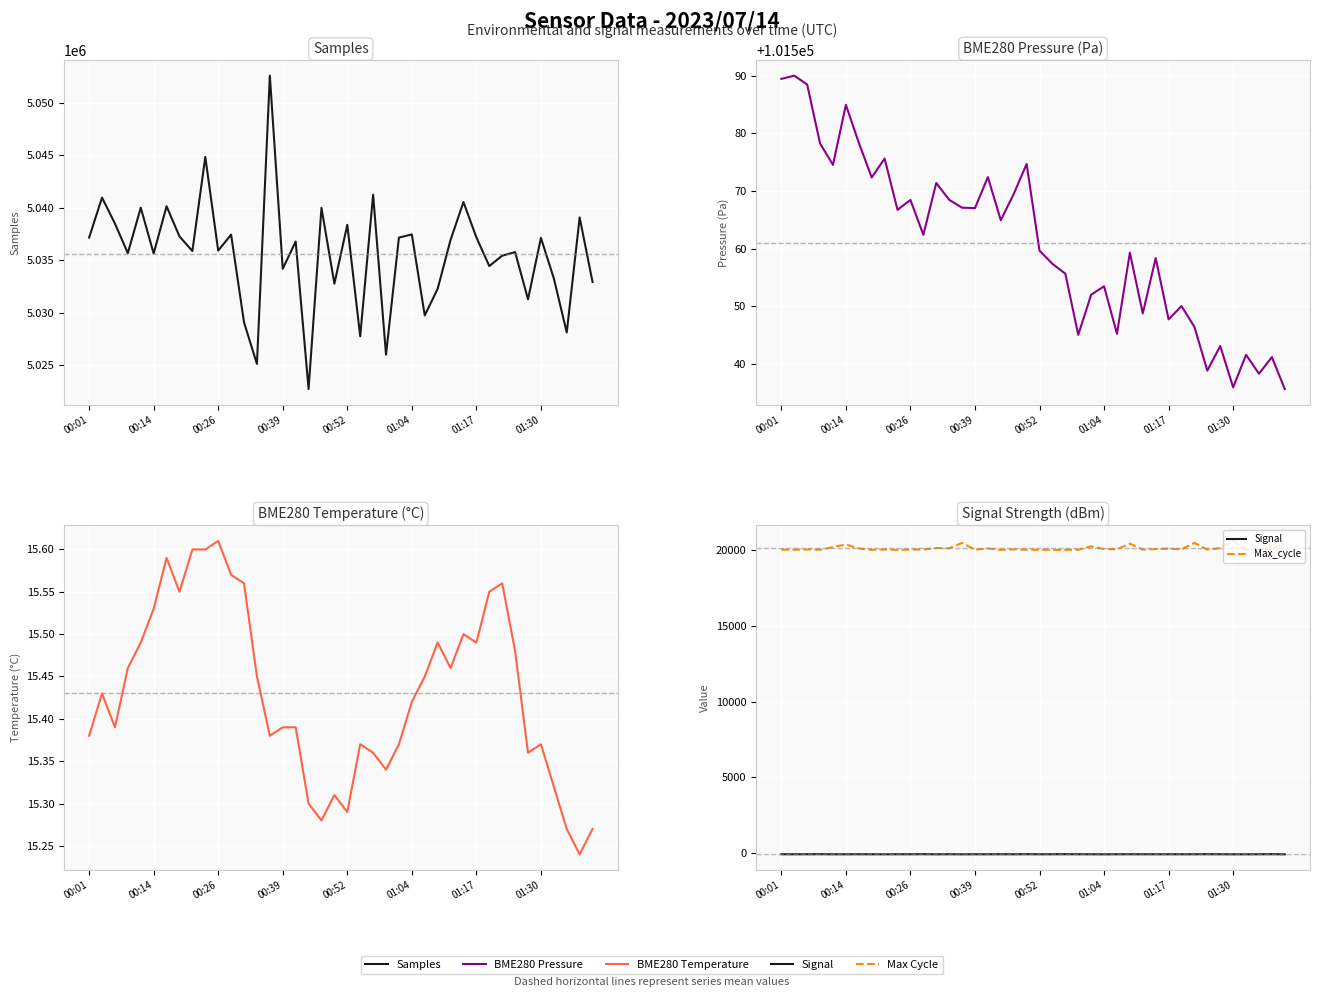

Count the BME280_temperature values in the range 15 to 16.

40